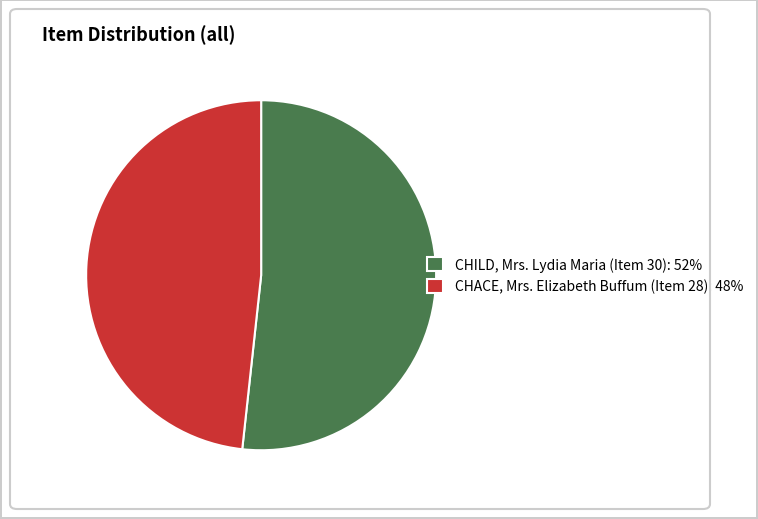

Which category has the smallest portion of the pie?

CHACE, Mrs. Elizabeth Buffum (Item 28)